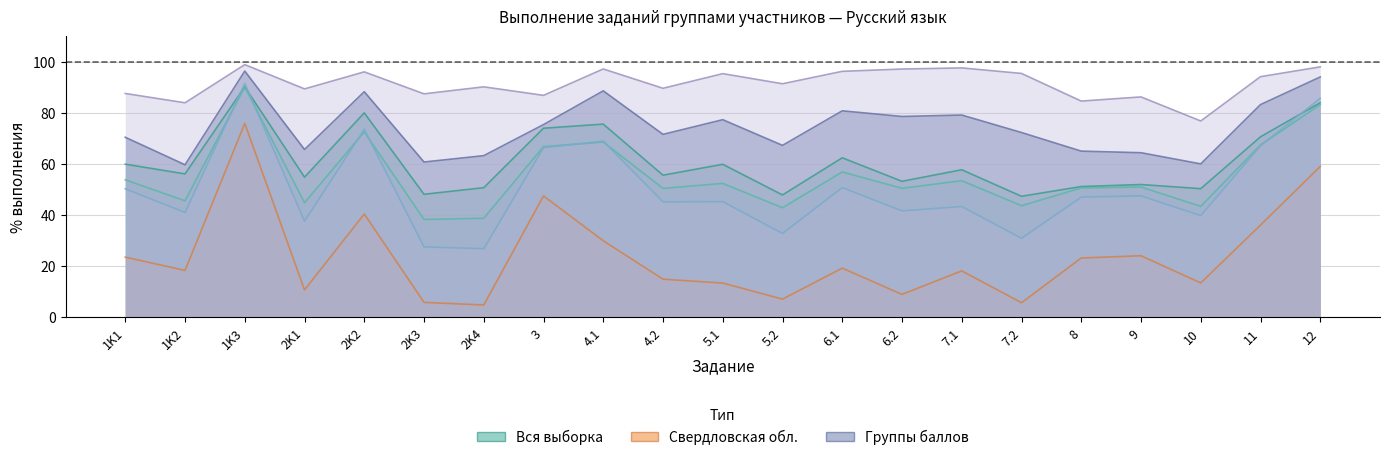

Does the chart display data point markers on the line(s)?

No